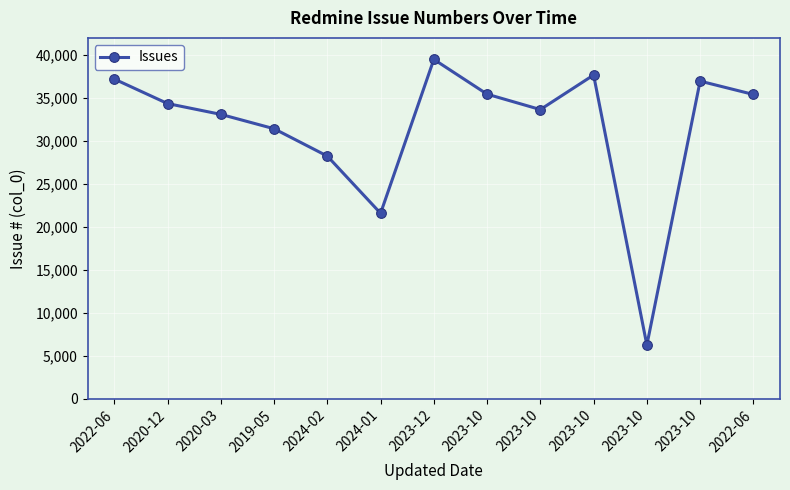

What is the average value?

31604